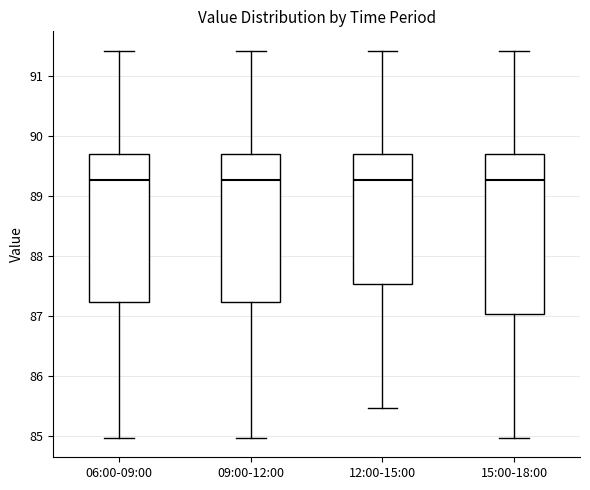

Reading left to right, read every box against the y-axis: the position of its median line, the range the box covers, and the ends of its whiskers. The values are not printed on the chart, so give them approximately, as read against the axis.

06:00-09:00: median 89.3, box 87.2 to 89.7, whiskers 85.0 to 91.4
09:00-12:00: median 89.3, box 87.2 to 89.7, whiskers 85.0 to 91.4
12:00-15:00: median 89.3, box 87.5 to 89.7, whiskers 85.5 to 91.4
15:00-18:00: median 89.3, box 87.0 to 89.7, whiskers 85.0 to 91.4